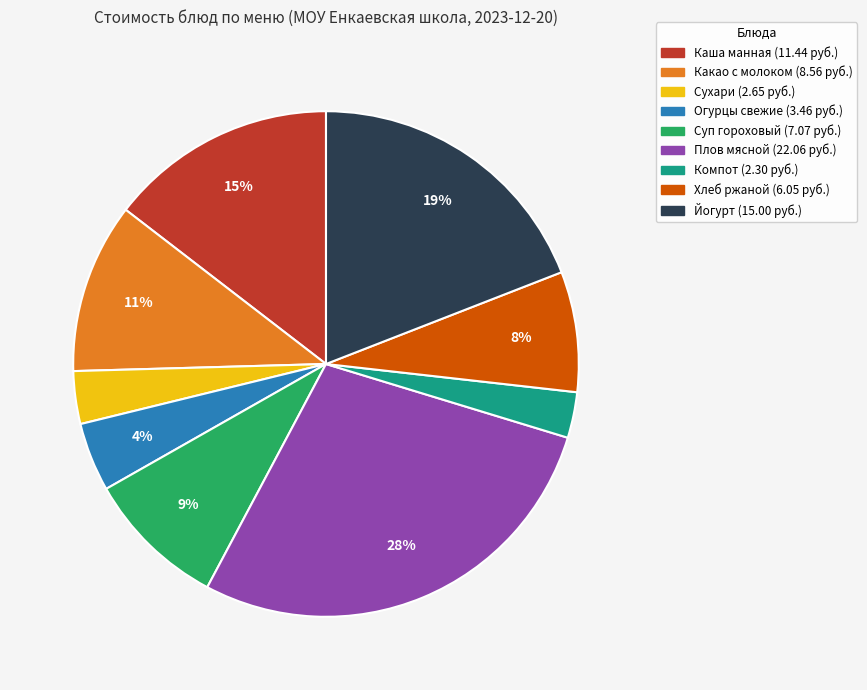

Does any single category account for the majority?

No